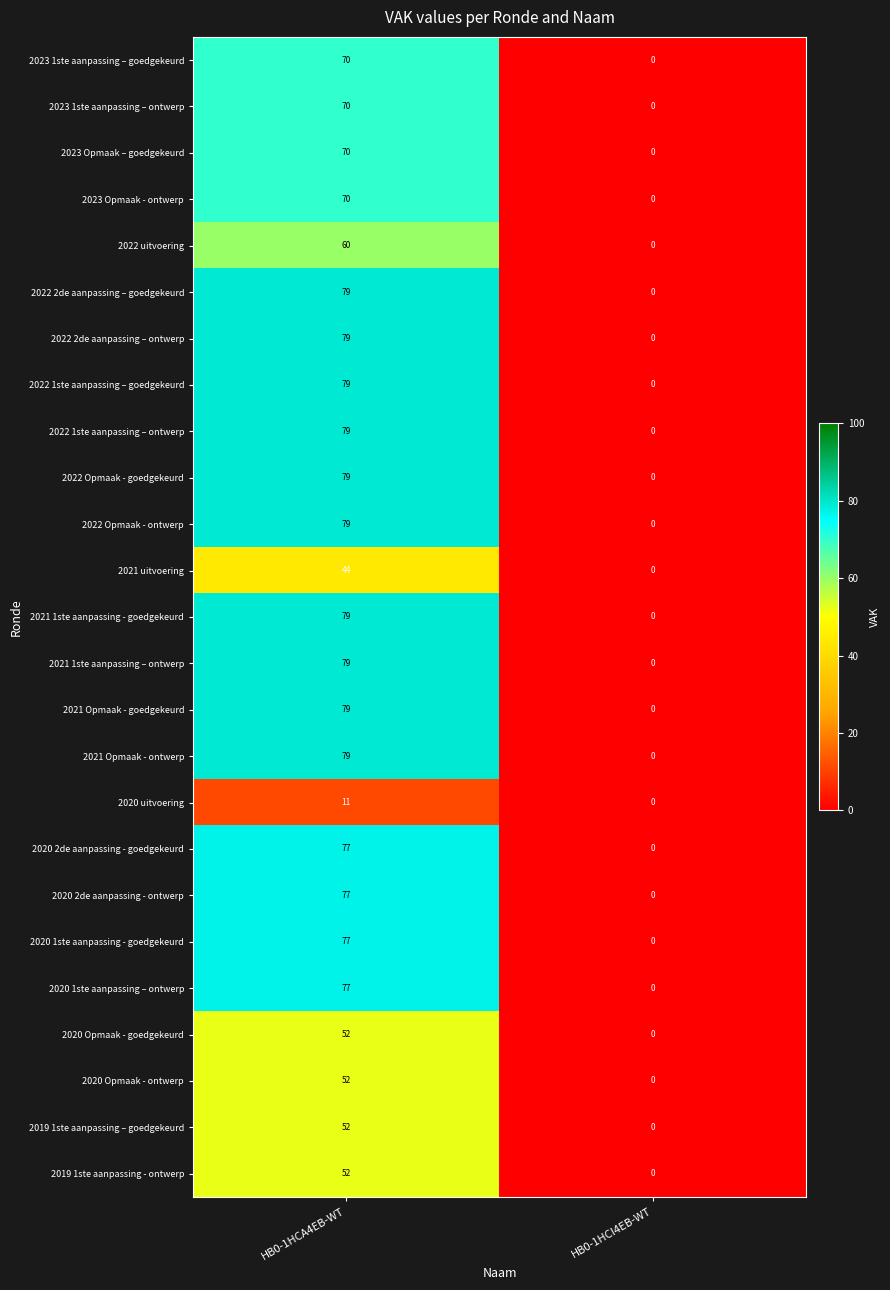

True or false: 2020 1ste aanpassing - goedgekeurd has a value of 109 at HB0-1HCA4EB-WT.

False